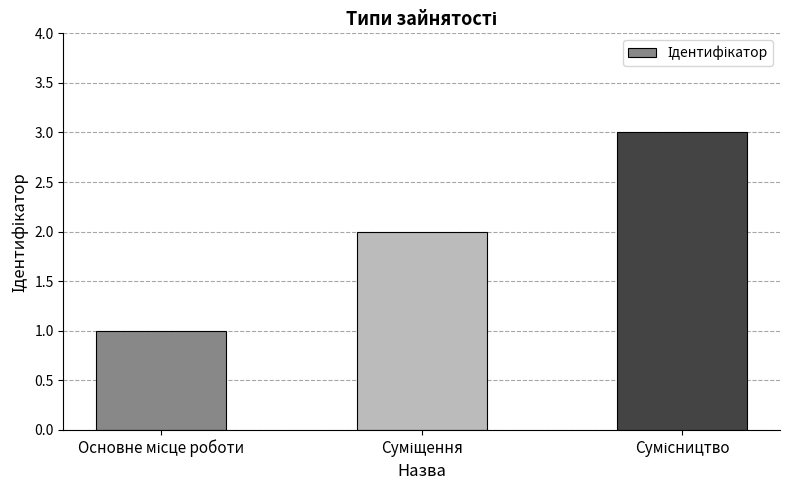

What is the sum of all values?

6